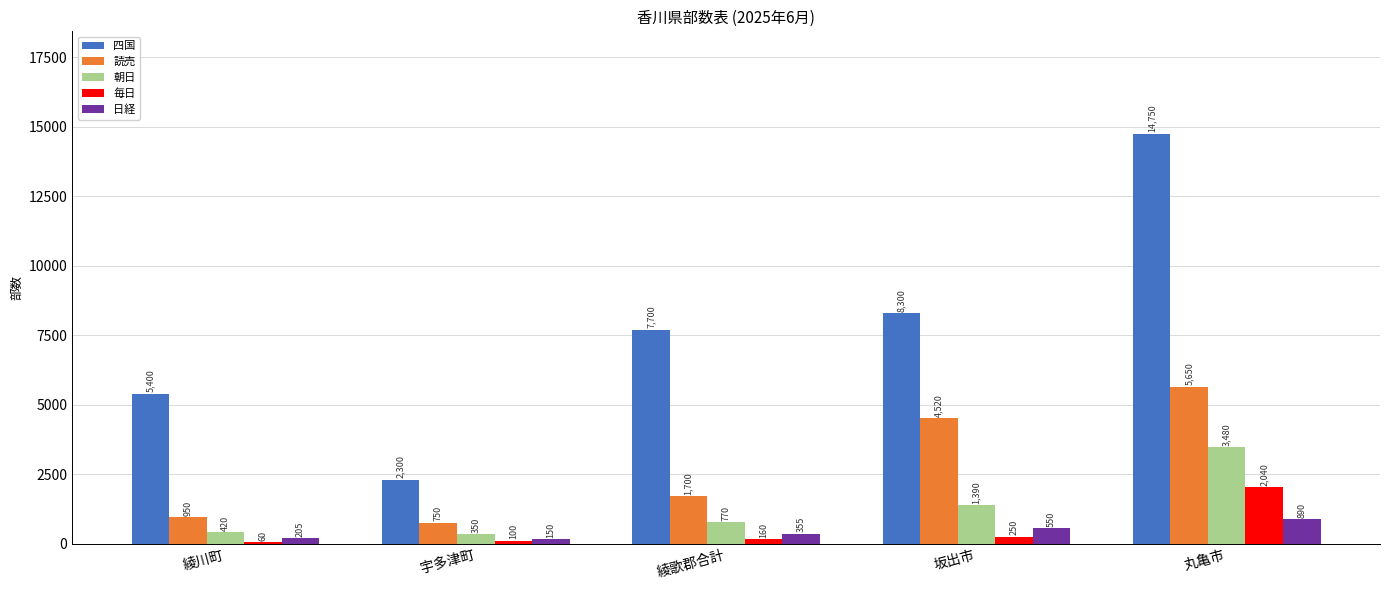

How many data points in 朝日 are less than 770?

2